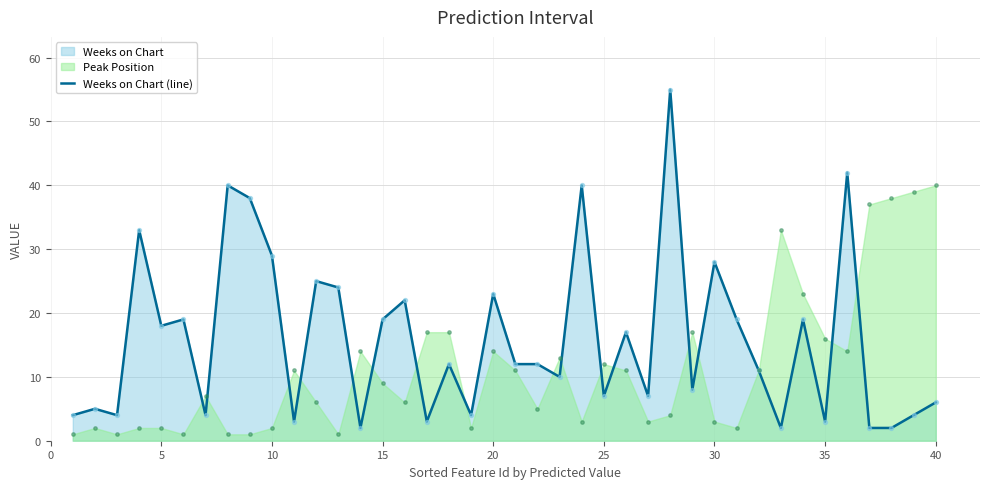

What is the maximum value for Weeks on Chart (line)?

55